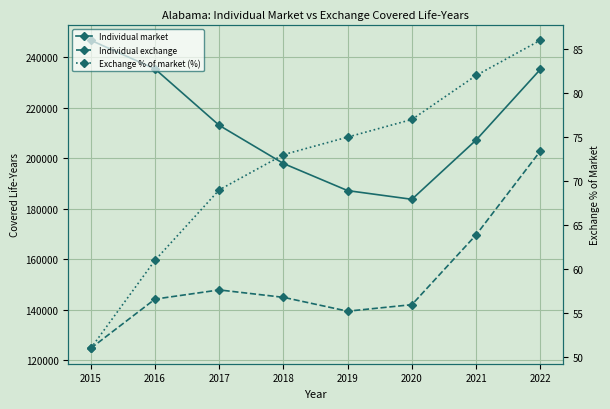

Where is Individual market nearest to the value 215194?

2017